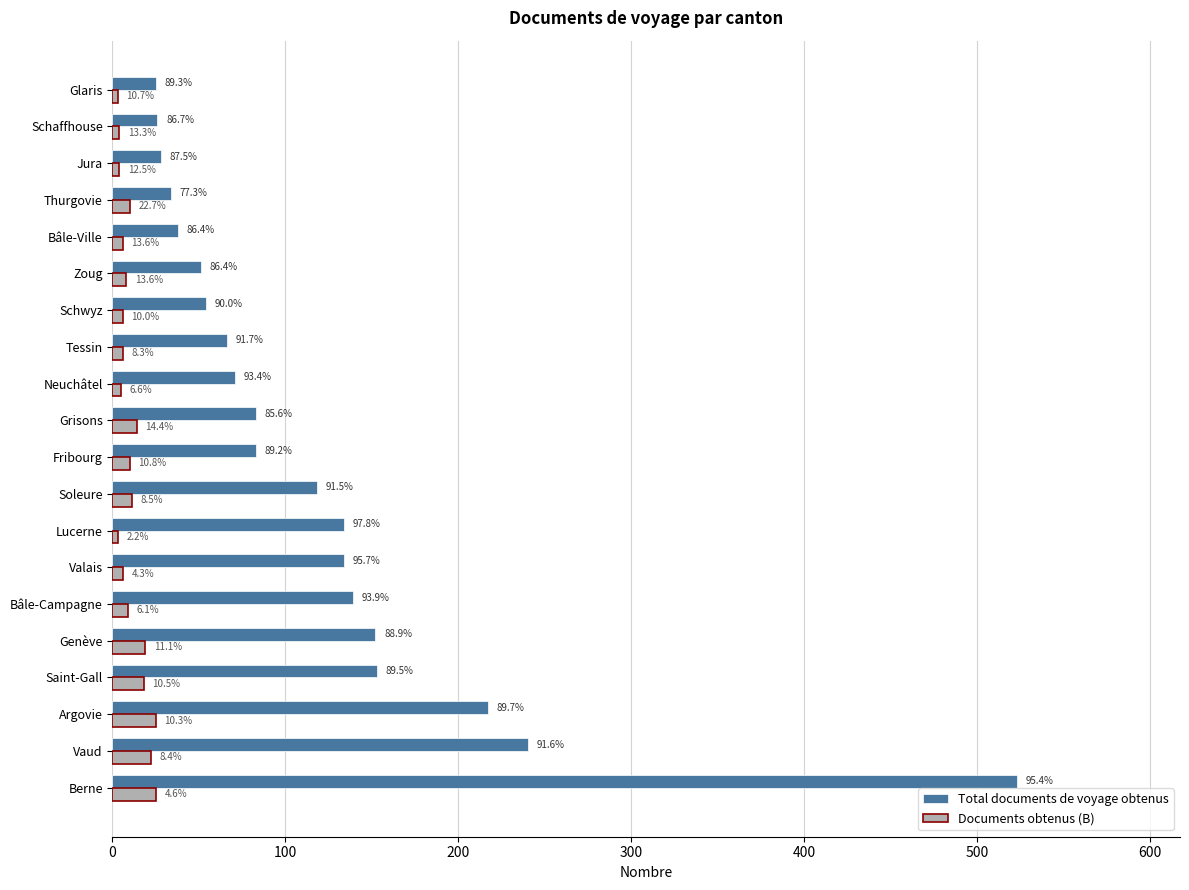

What is the average value of the Documents obtenus (B) series?

11